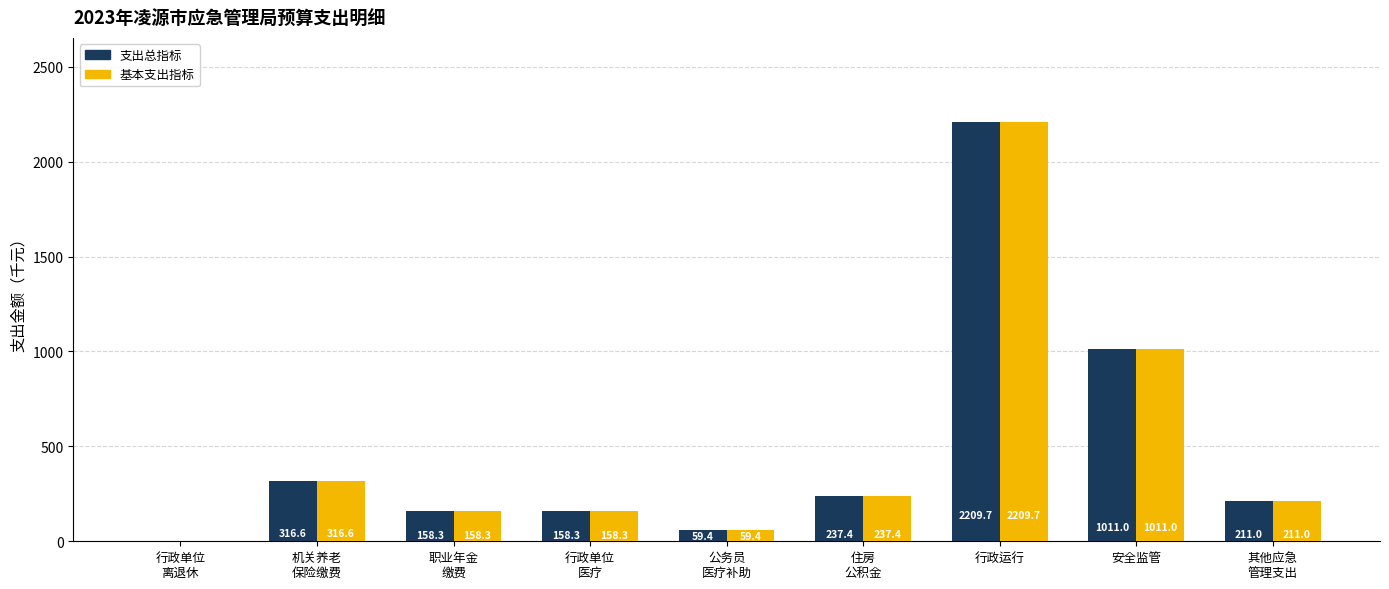

True or false: 基本支出指标 has a value of 2209.7 at 行政运行.

True